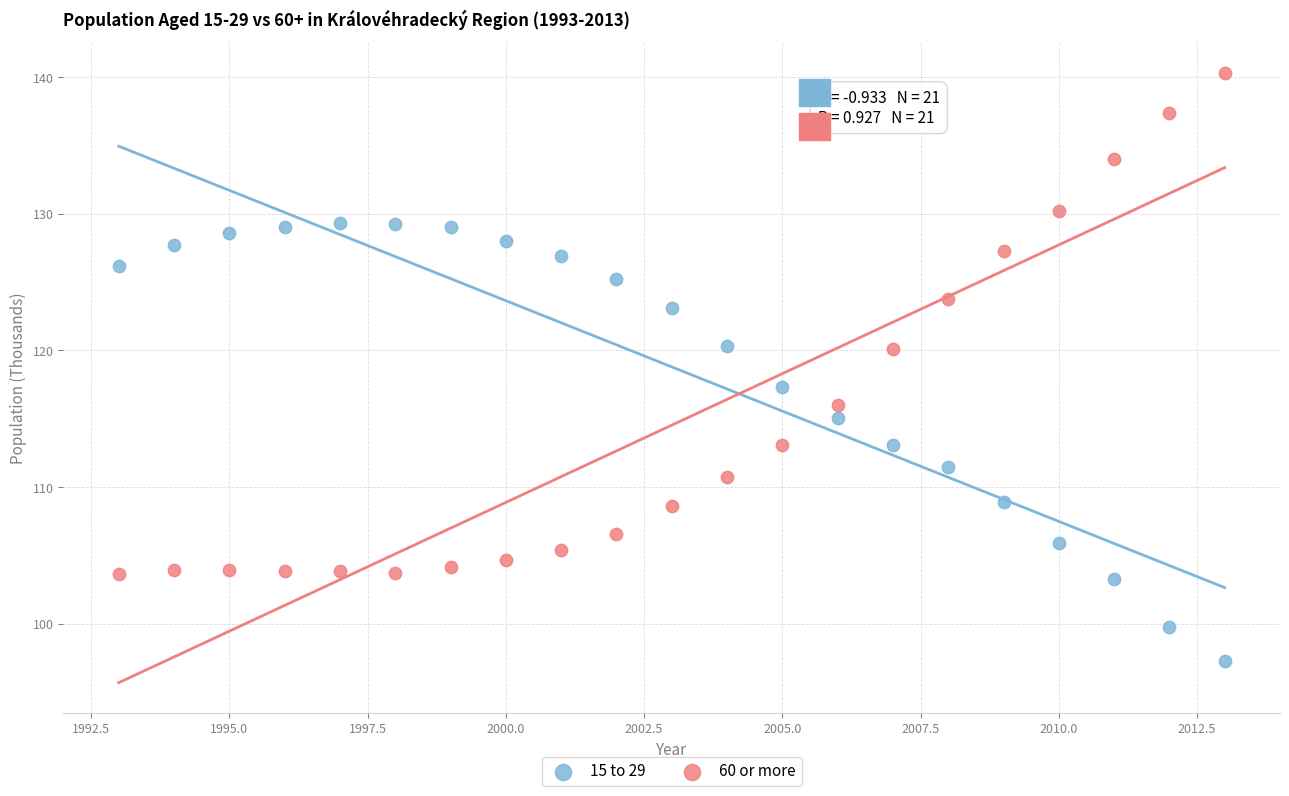

Which series reaches the maximum Y coordinate?

60 or more